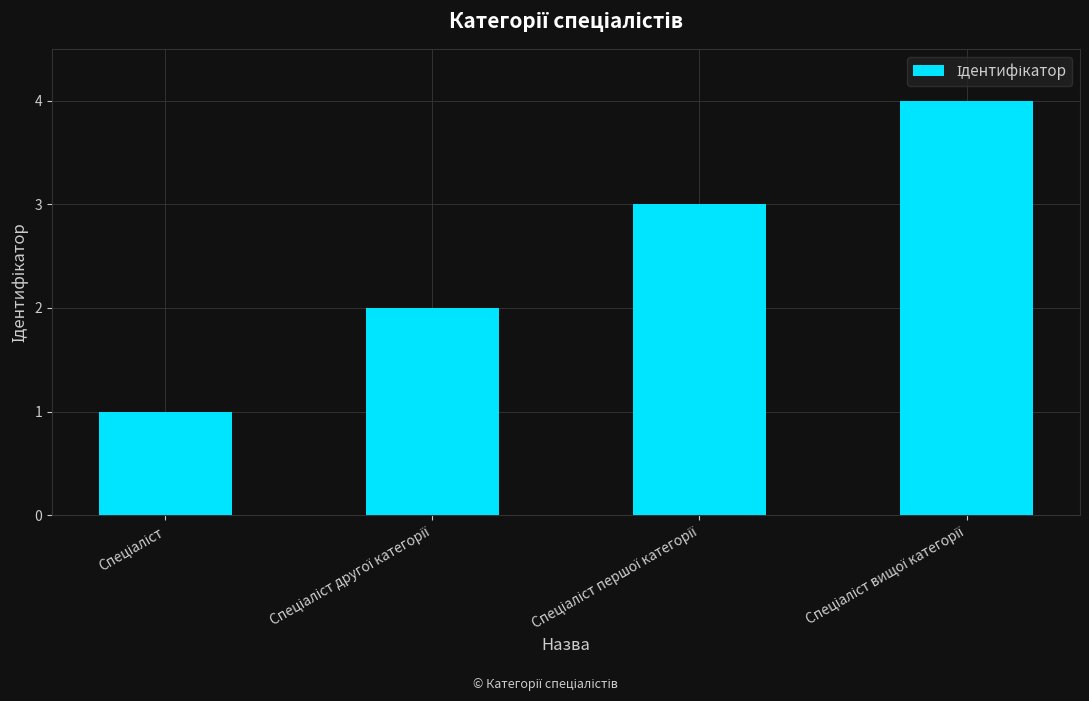

What is the difference between the second highest and minimum values?

2